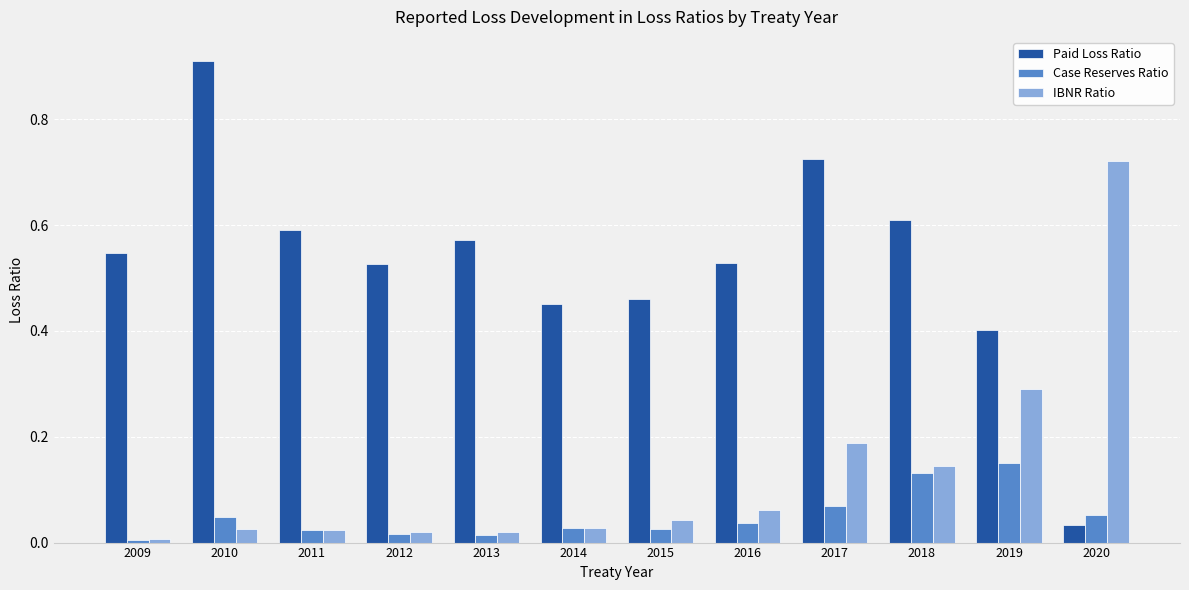

Are the bars grouped side by side (vs. stacked)?

Yes